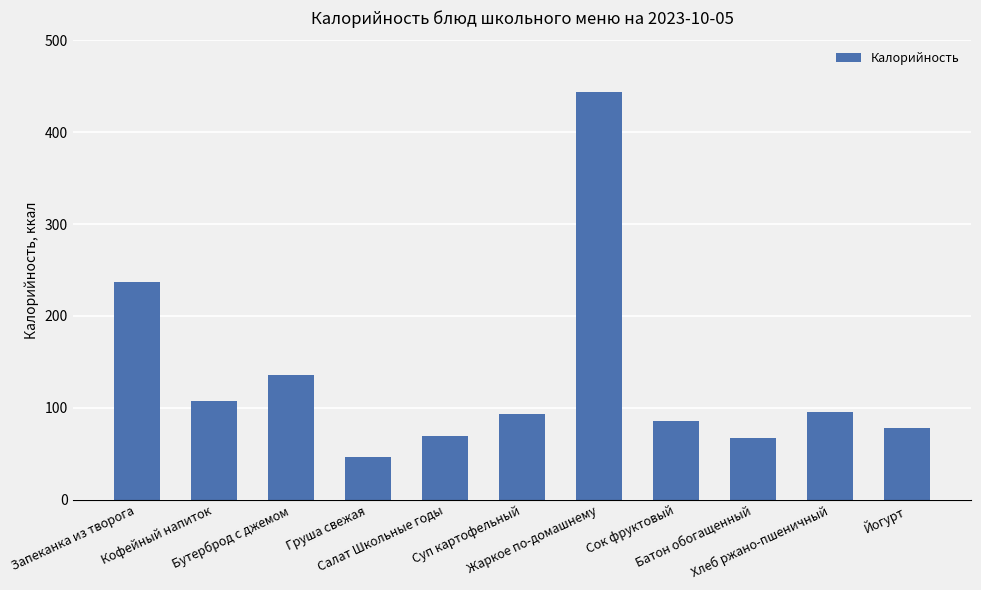

What is the label of the 1st bar from the right?

Йогурт